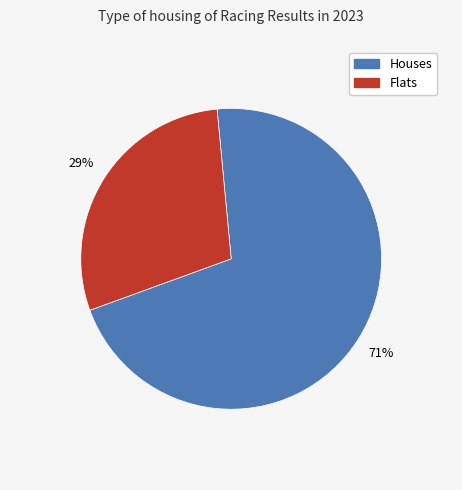

Is there a majority slice in this chart?

Yes